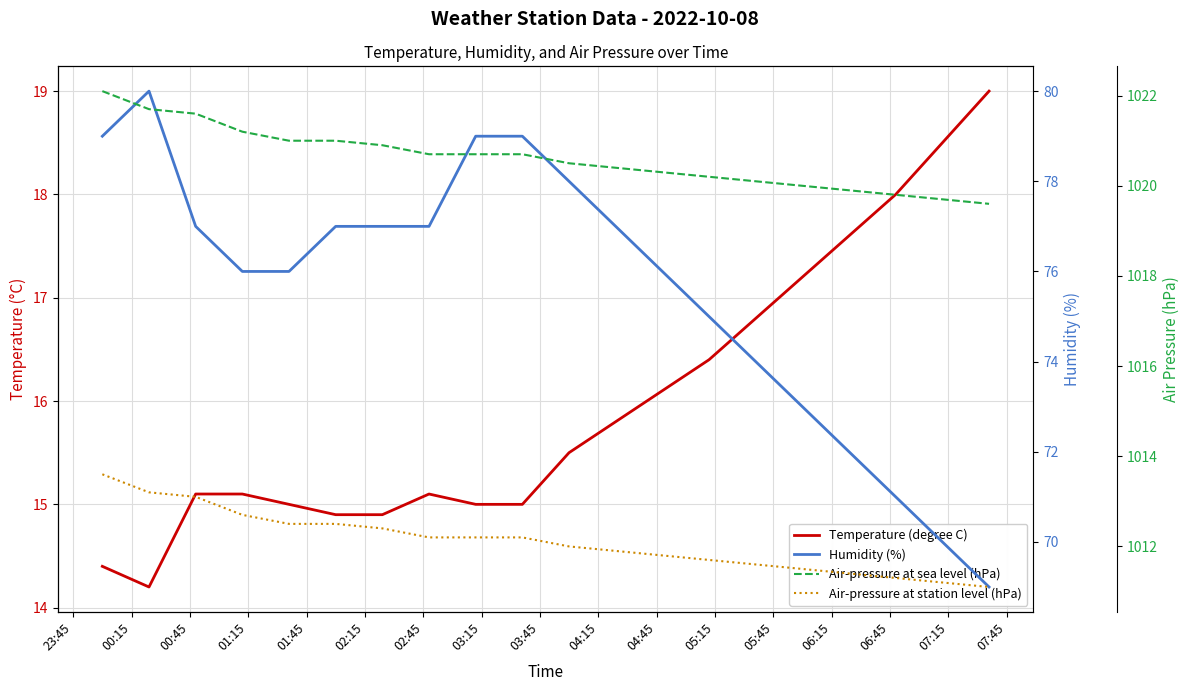

What are all the series names shown in the legend?

Temperature (degree C), Humidity (%), Air-pressure at sea level (hPa), Air-pressure at station level (hPa)